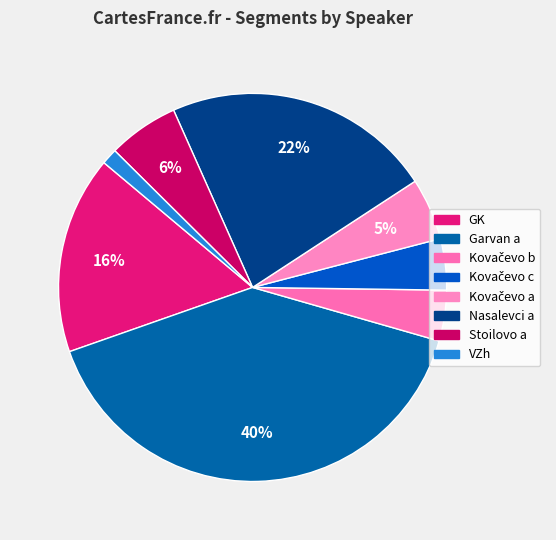

How many segments does this pie chart have?

8